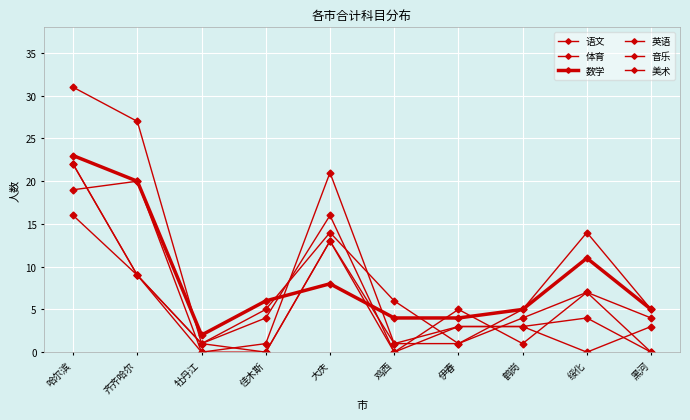

Is it true that 美术 equals 0 at 牡丹江?

True